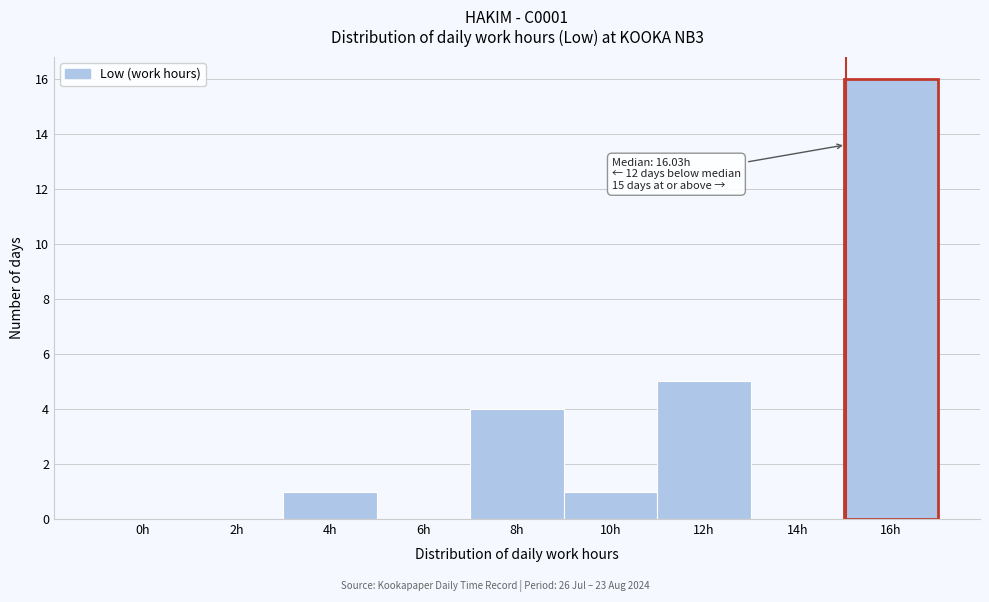

Reading left to right, transcribe all the data shown in this chart.

0h=0	2h=0	4h=1	6h=0	8h=4	10h=1	12h=5	14h=0	16h=16